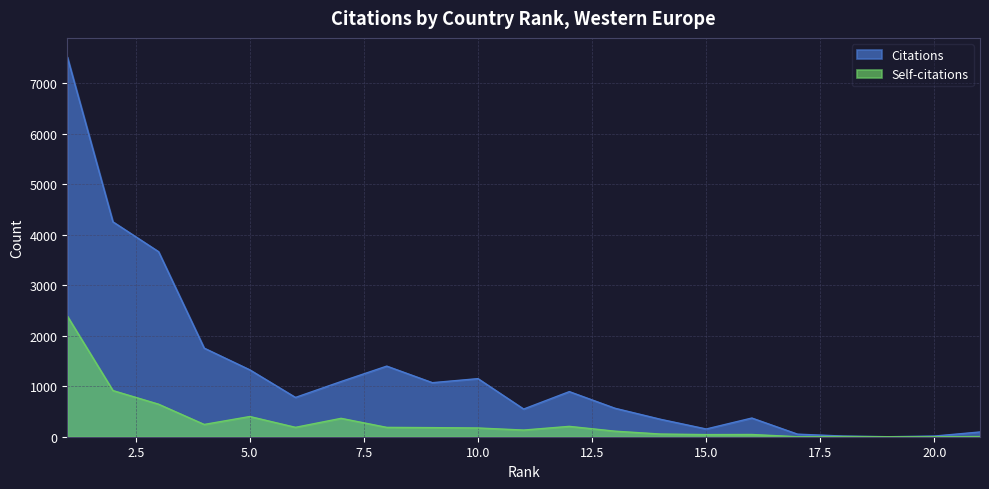

Reading left to right, transcribe all the data shown in this chart.

Citations: 7521	4255	3664	1754	1324	778	1093	1398	1070	1150	548	893	564	345	153	370	51	13	0	13	94
Self-citations: 2390	914	644	243	400	186	364	185	180	173	132	205	110	53	42	44	0	3	0	0	3